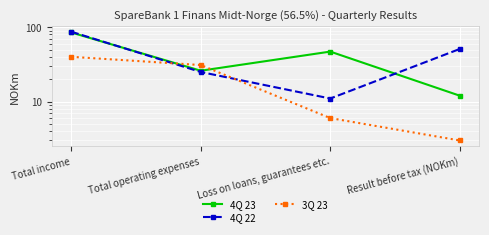

What is the total value across all series at Result before tax (NOKm)?

66